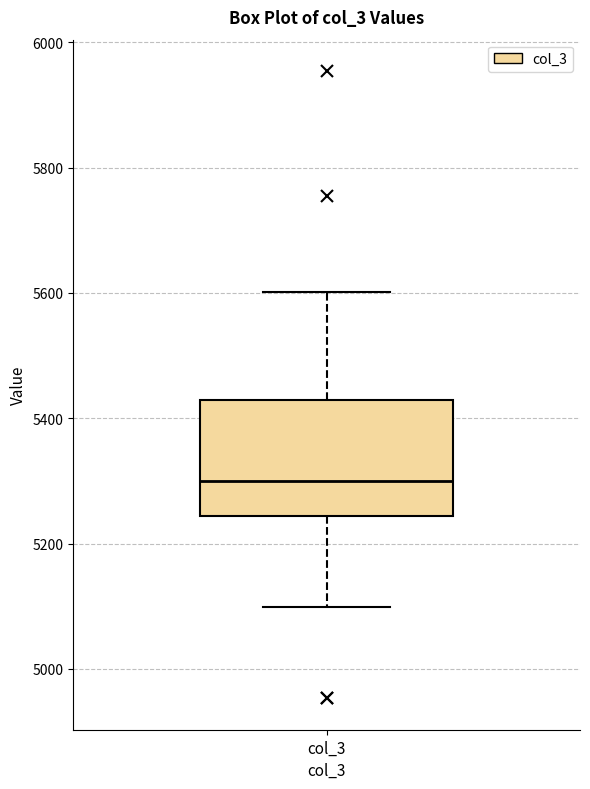

Transcribe this box plot: give where the median line is, the range the box spans, and where the two whiskers end, as read against the y-axis. The values are not printed on the chart, so give them approximately, as read against the axis.

median 5300, box 5240 to 5420, whiskers 5100 to 5600